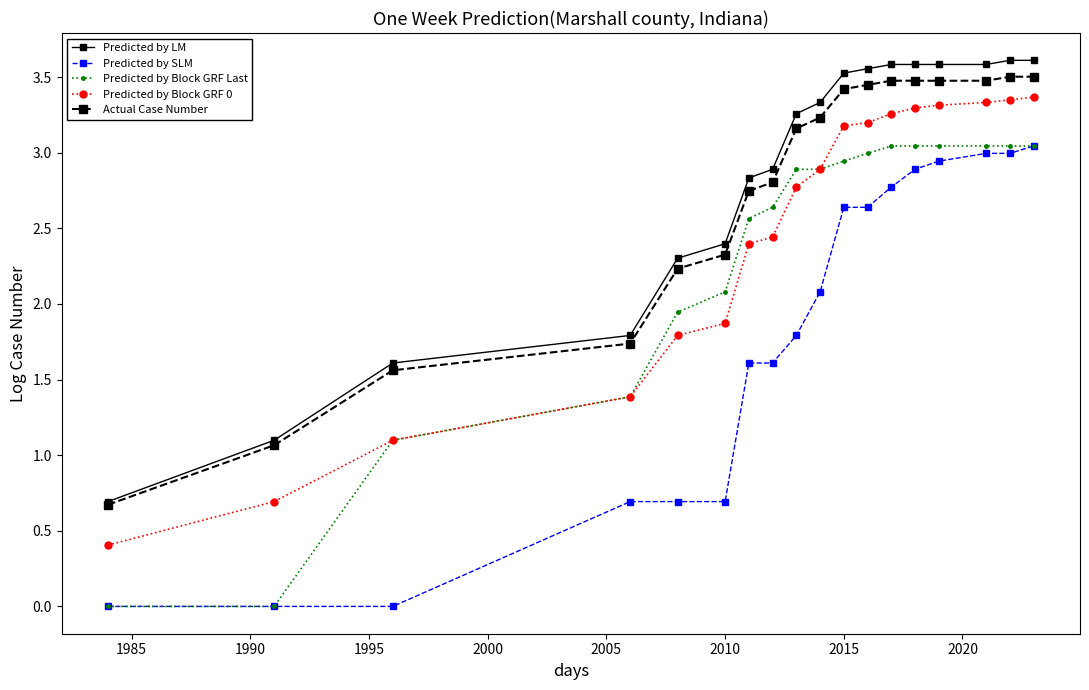

True or false: Predicted by SLM and Predicted by Block GRF 0 cross at least once.

False